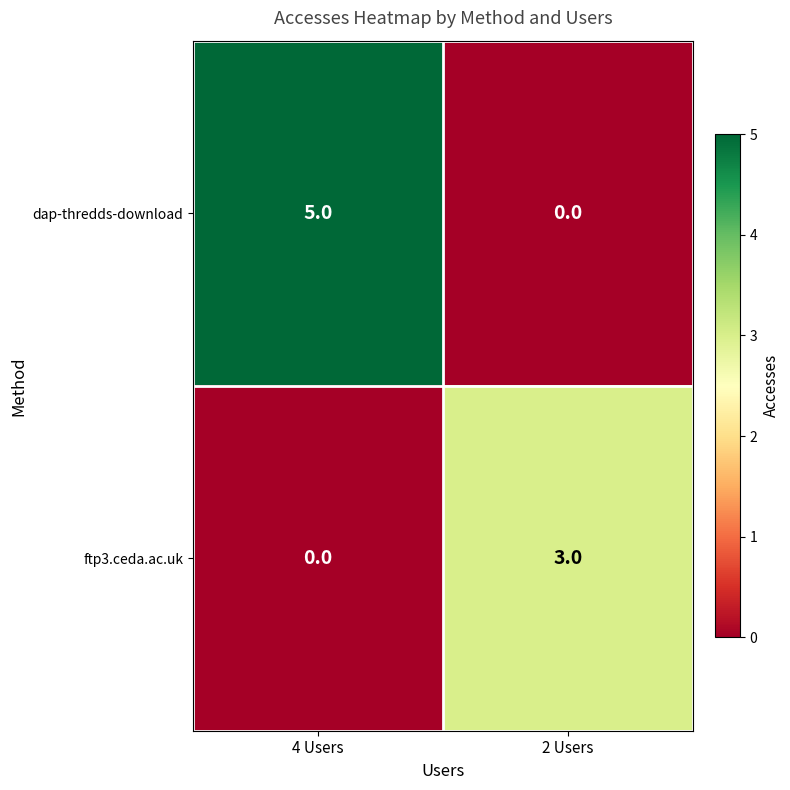

What is the sum of the ftp3.ceda.ac.uk values at 2 Users and 4 Users?

3